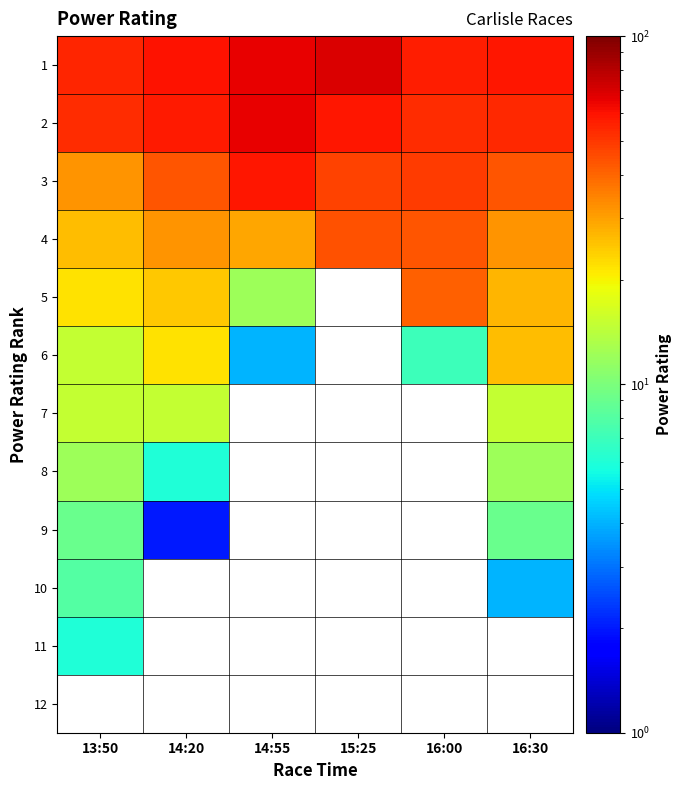

The 3 series shows 65.3 at 16:00. True or false?

False